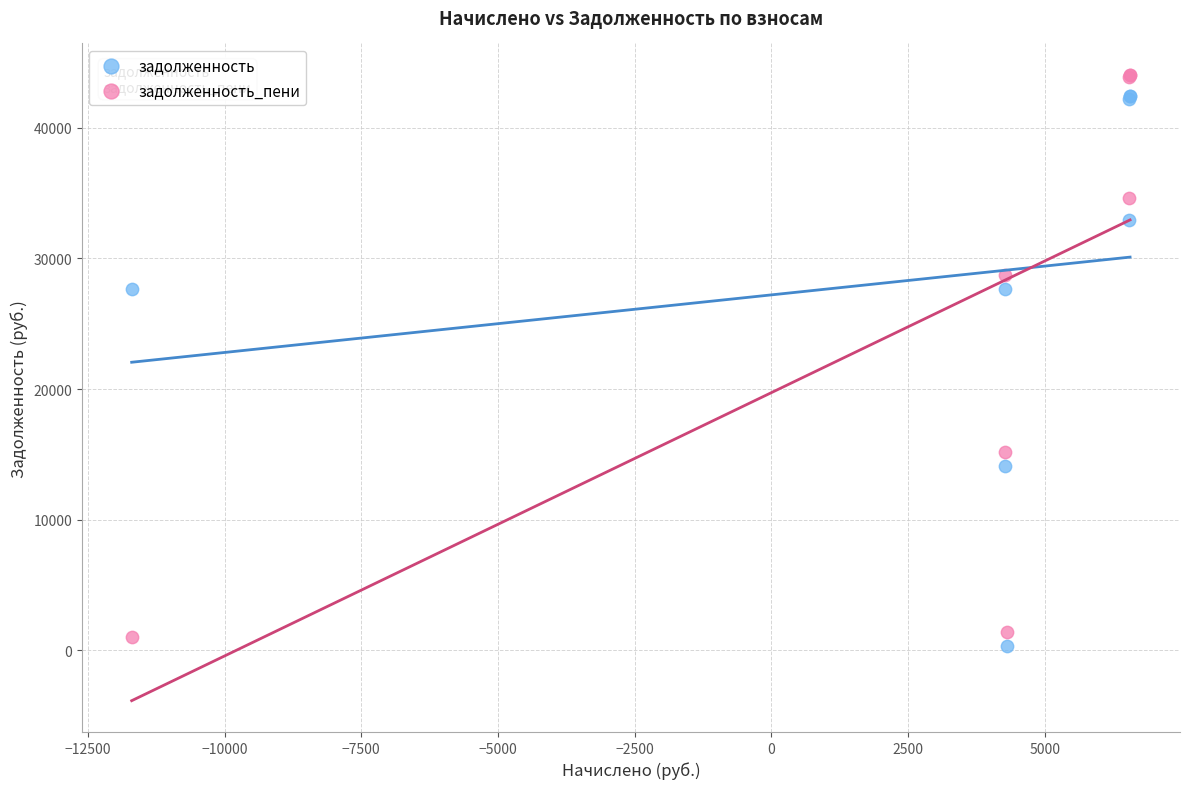

What is the X range (max minus min) for the scatter plot?

18254.2